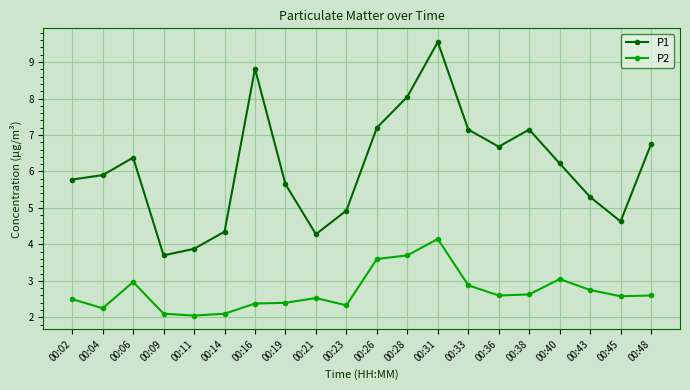

Which series has the largest range (max minus min)?

P1